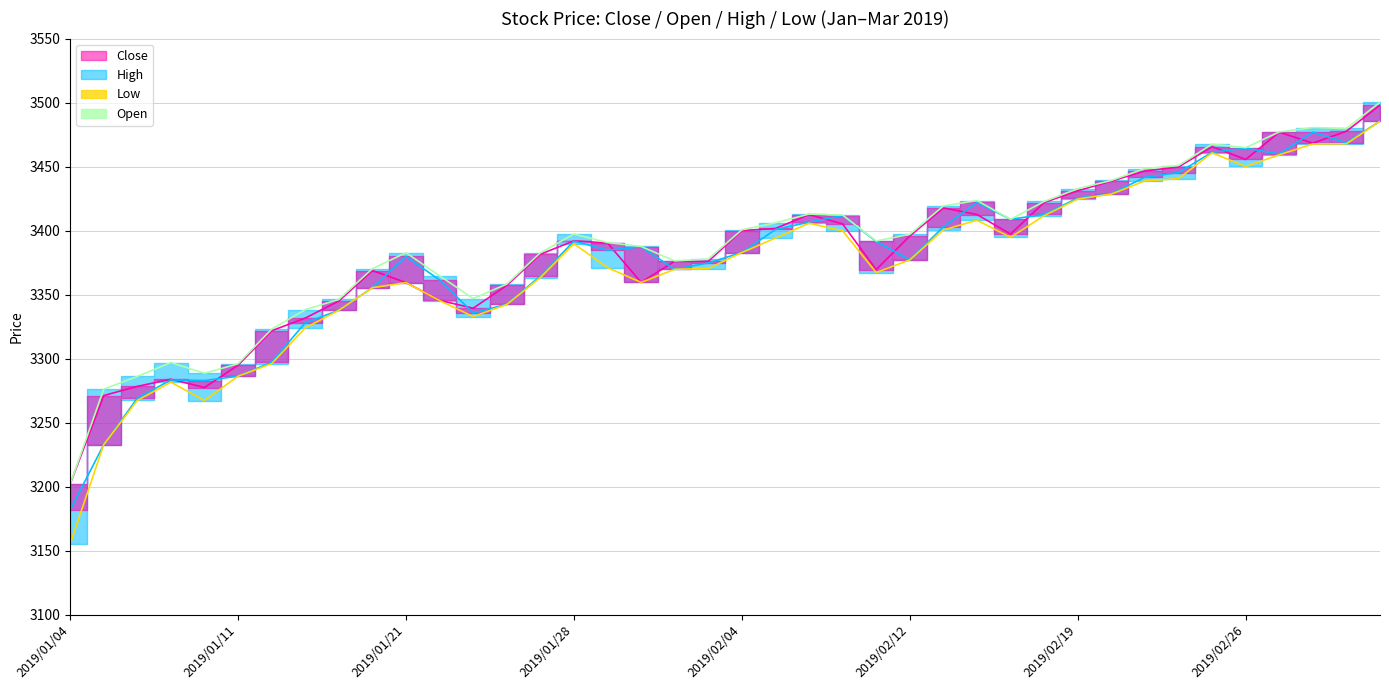

Which has a higher value, 2019/01/30 or 2019/02/19?

2019/02/19